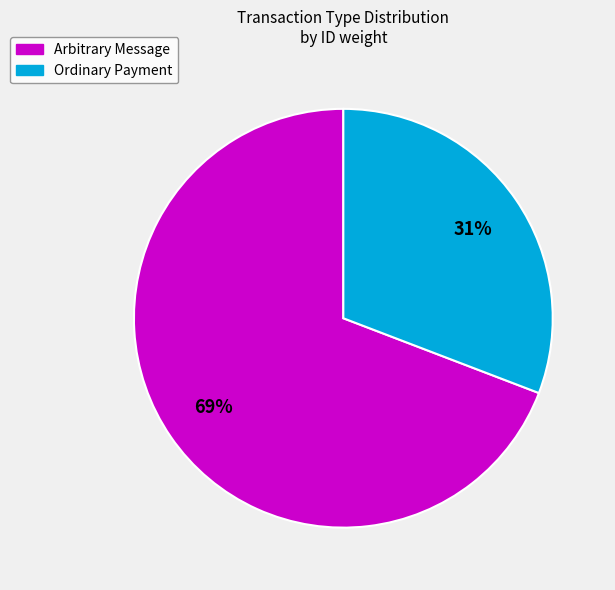

Which category accounts for the majority?

Arbitrary Message